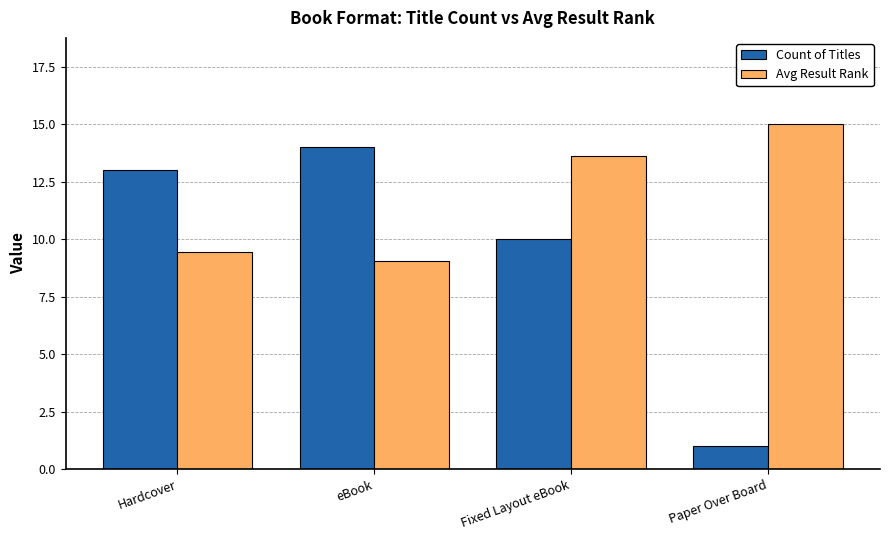

At which label does Avg Result Rank first exceed 13?

Fixed Layout eBook